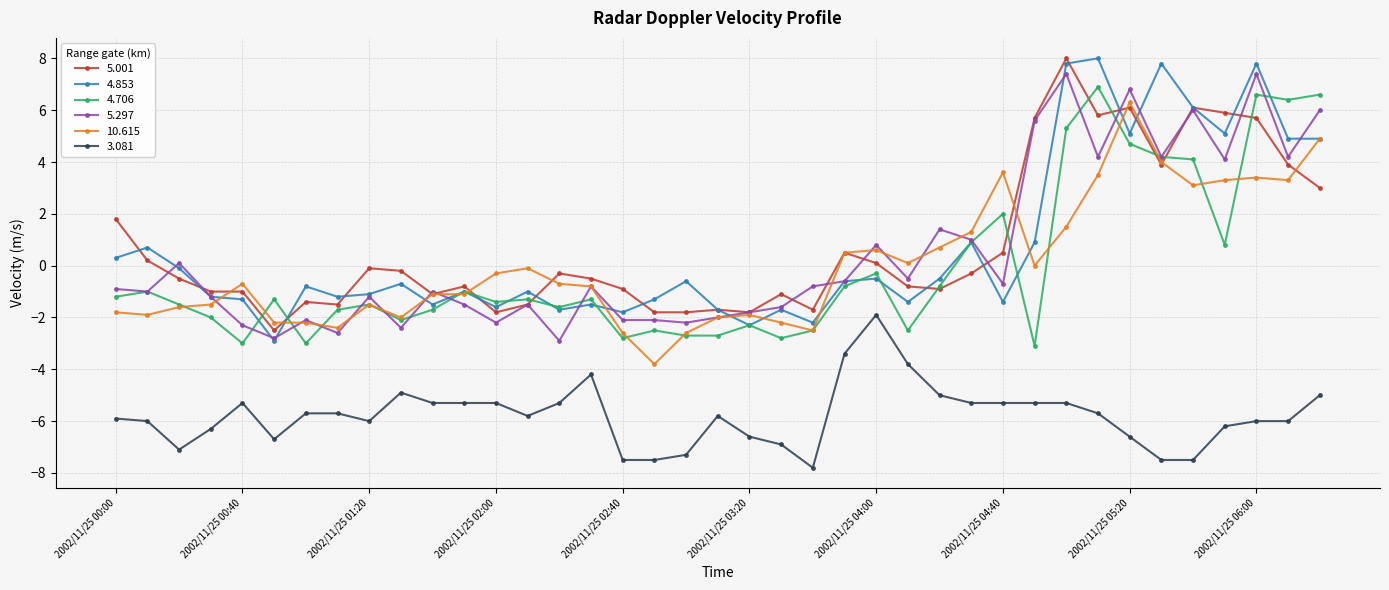

Count the number of data series in this chart.

6